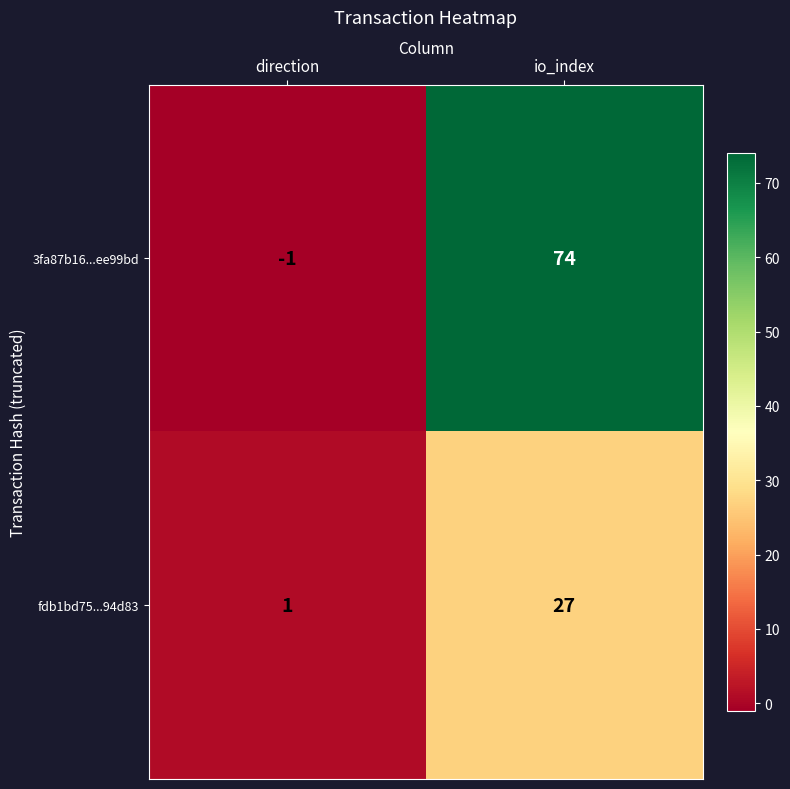

What is the maximum value for fdb1bd75...94d83?

27